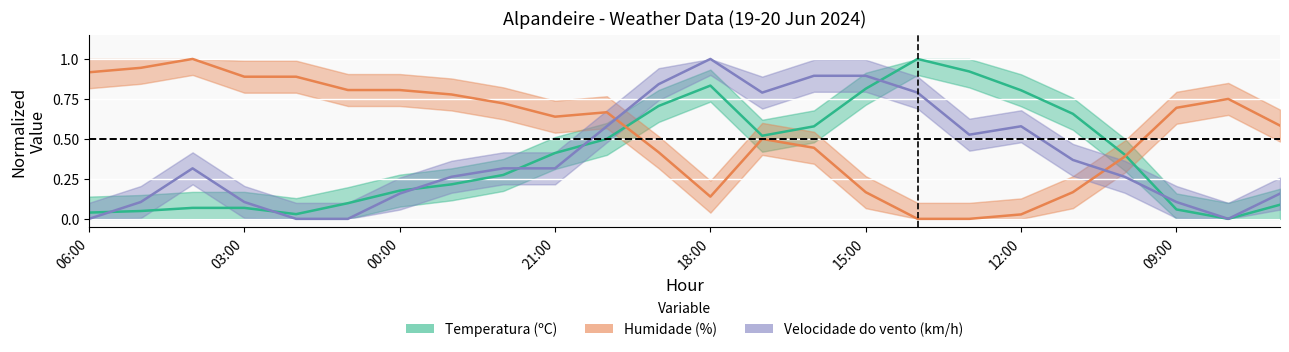

At which label is Humidade (%) closest to 0?

16